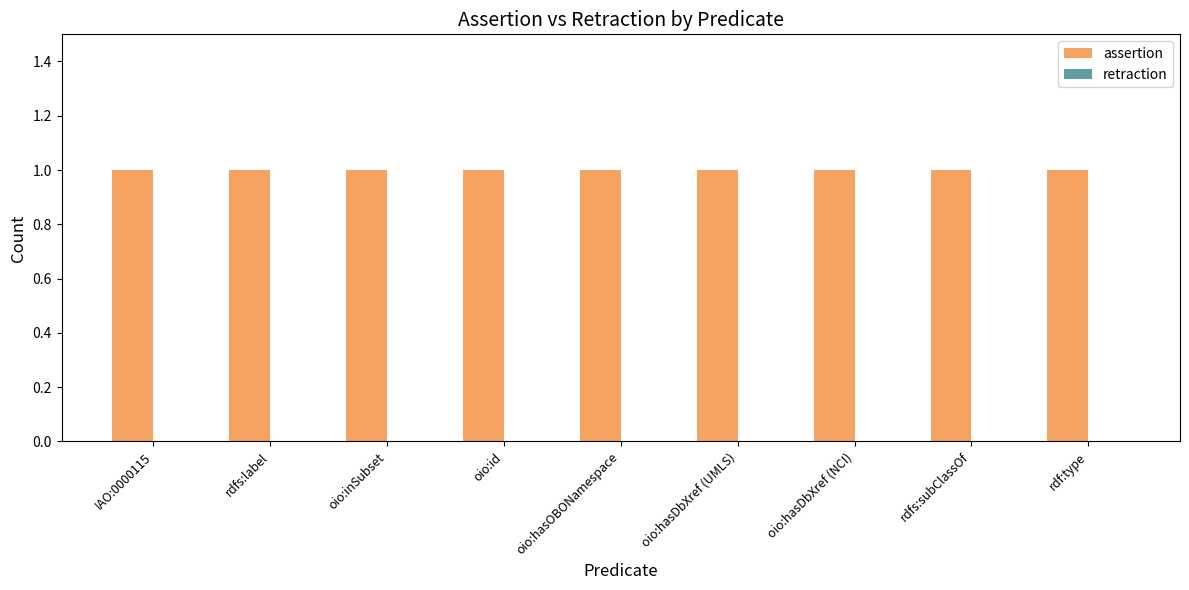

Rank the series at rdfs:subClassOf from highest to lowest value.

assertion, retraction